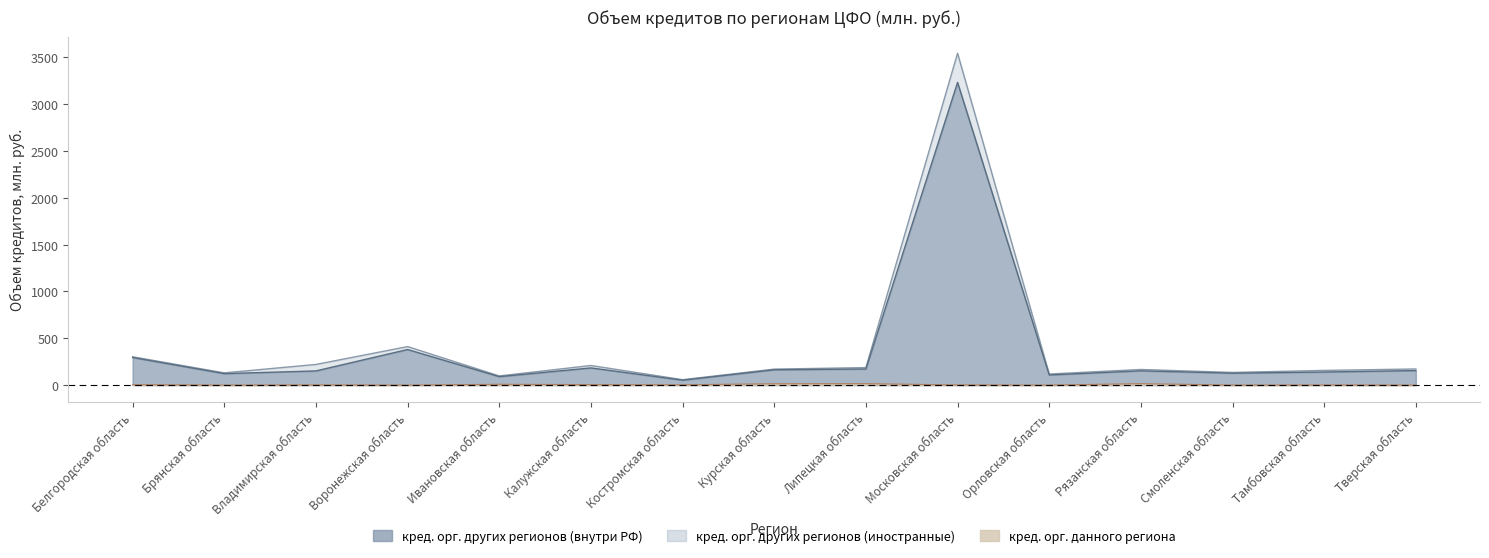

True or false: кредитными организациями других регионов (внутри РФ) has a value of 225.3 at Тамбовская область.

False